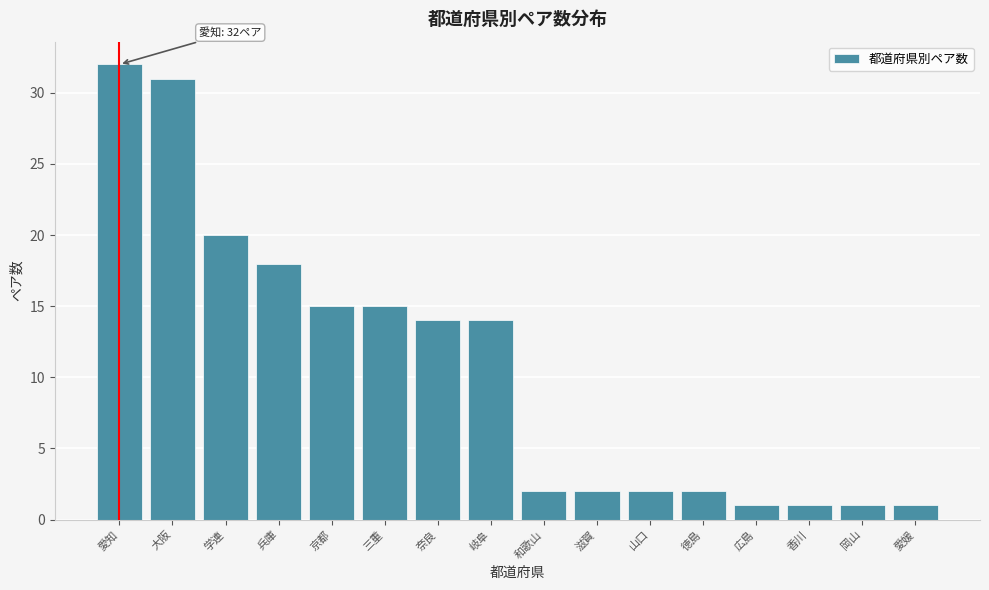

Reading right to left, what are all the values shown in this chart?

愛媛=1	岡山=1	香川=1	広島=1	徳島=2	山口=2	滋賀=2	和歌山=2	岐阜=14	奈良=14	三重=15	京都=15	兵庫=18	学連=20	大阪=31	愛知=32